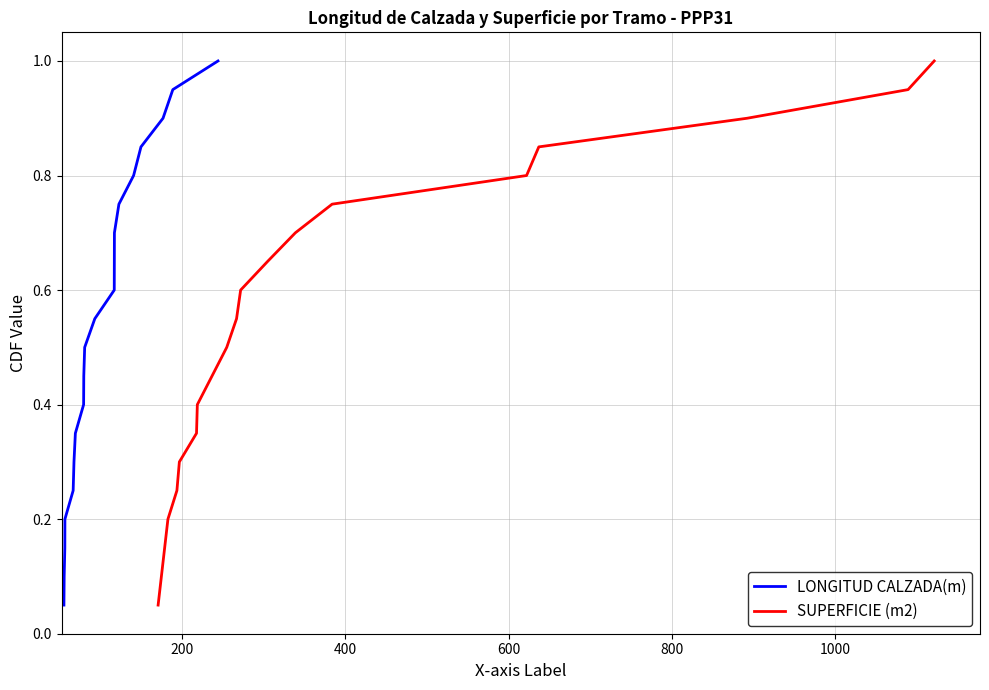

What is the highest value of the LONGITUD CALZADA(m) series?

1.0